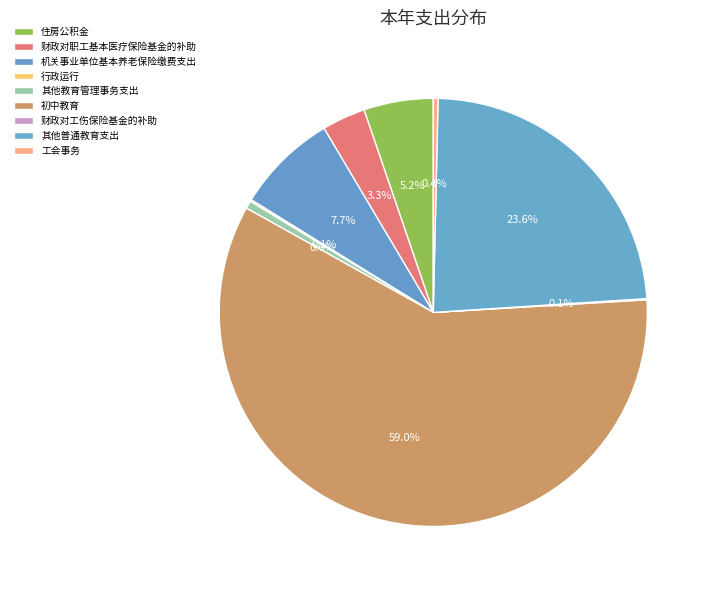

To the nearest percent, what is the difference between the largest and smallest slice percentages?

59%